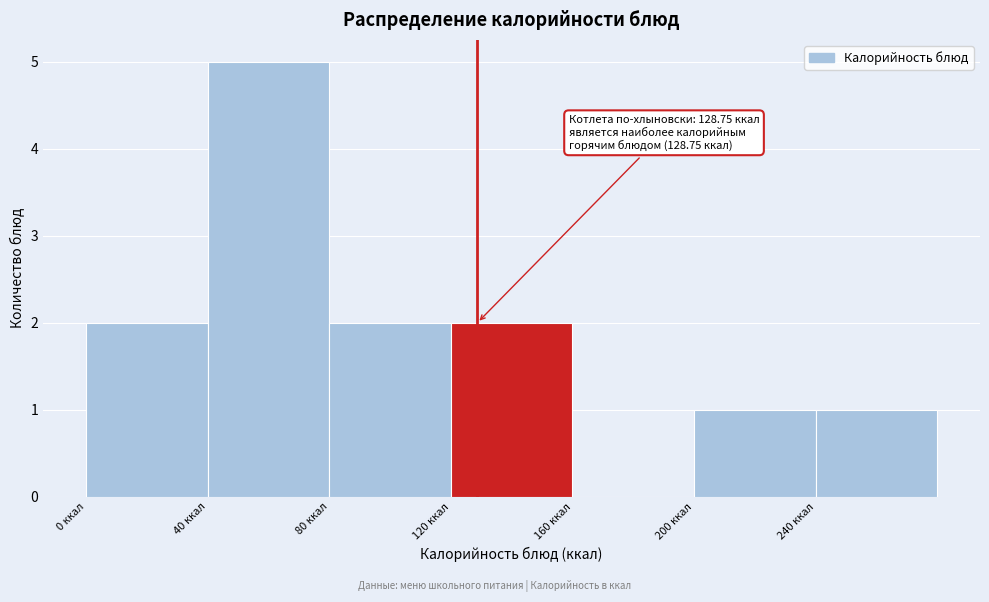

Which range on the x-axis has the tallest bar?

40 to 80